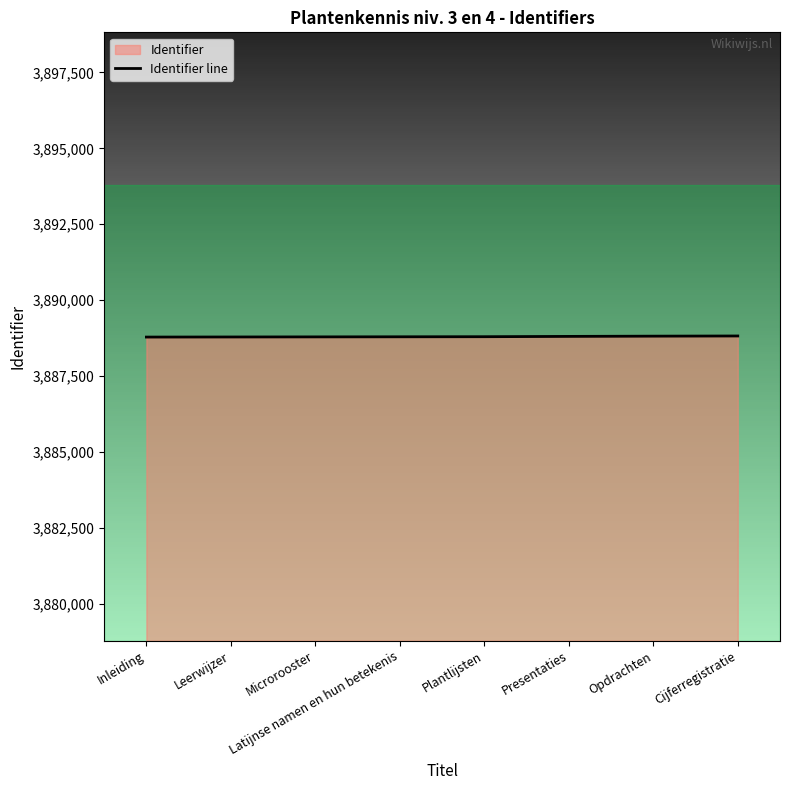

Which has a higher value, Latijnse namen en hun betekenis or Microrooster?

Latijnse namen en hun betekenis